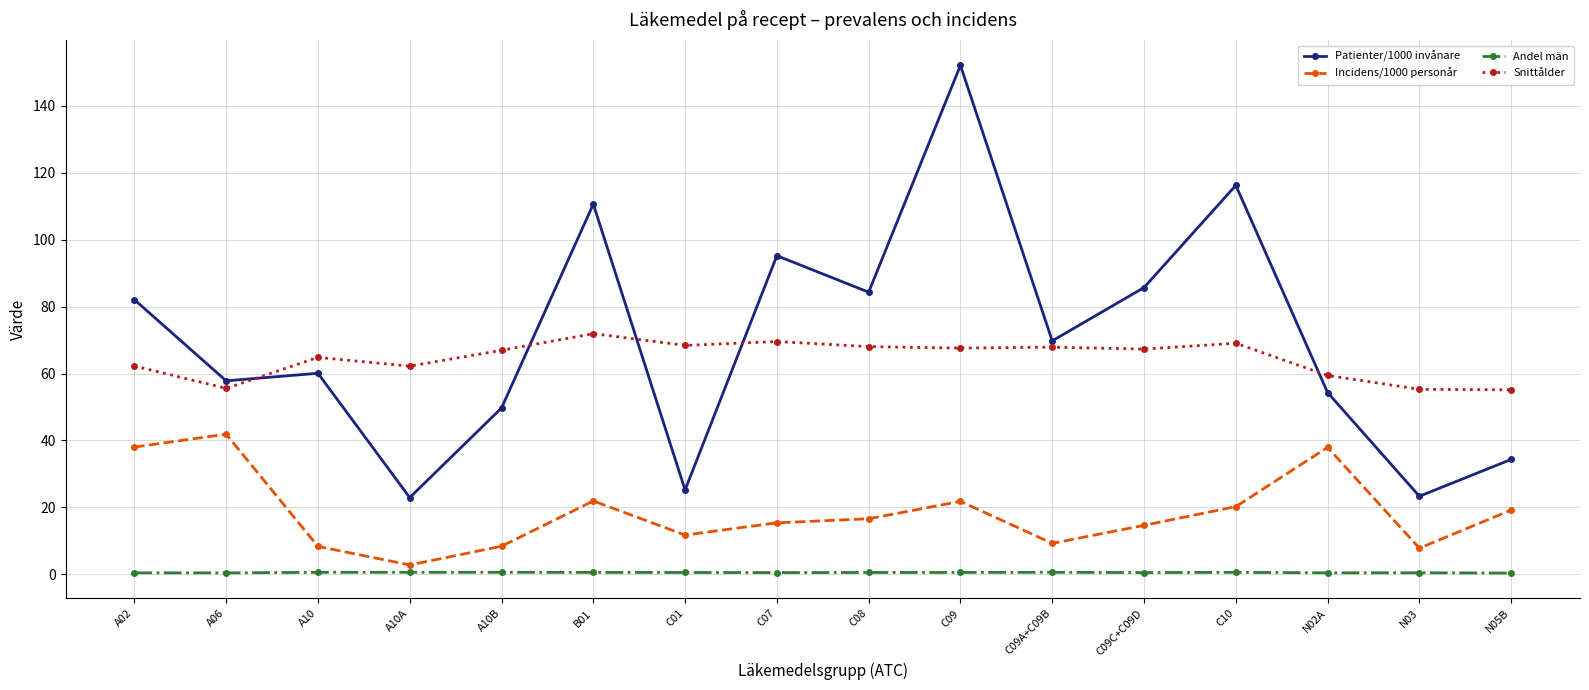

How many lines are shown in the chart?

4